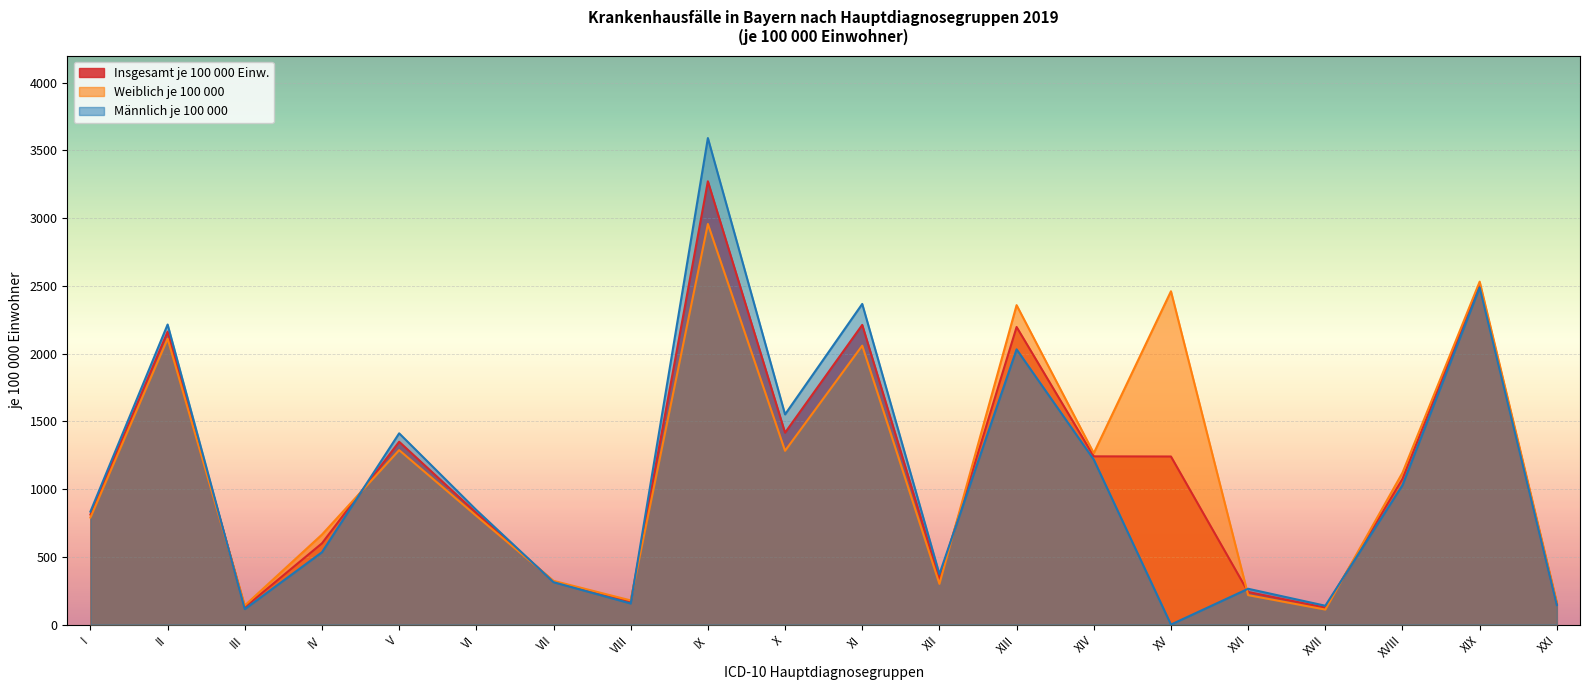

How many interior local valleys does the Weiblich je 100 000 series have?

6